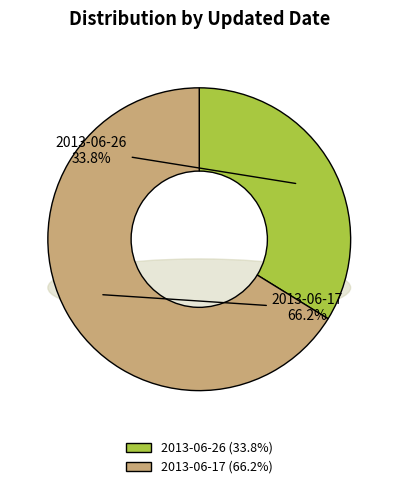

Rank the categories by value from lowest to highest.

2013-06-26, 2013-06-17